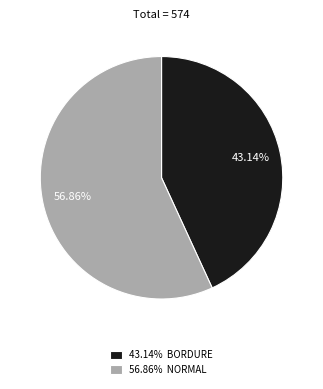

What is the smallest slice in the pie chart?

43.14% BORDURE